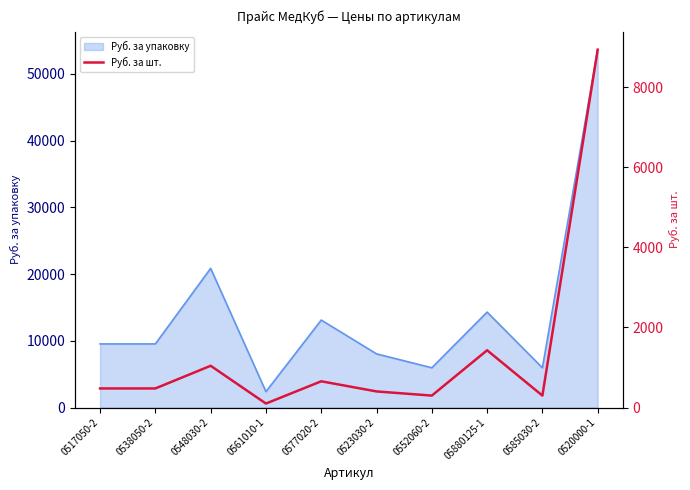

Between 0561010-1 and 0523030-2, which is larger?

0523030-2